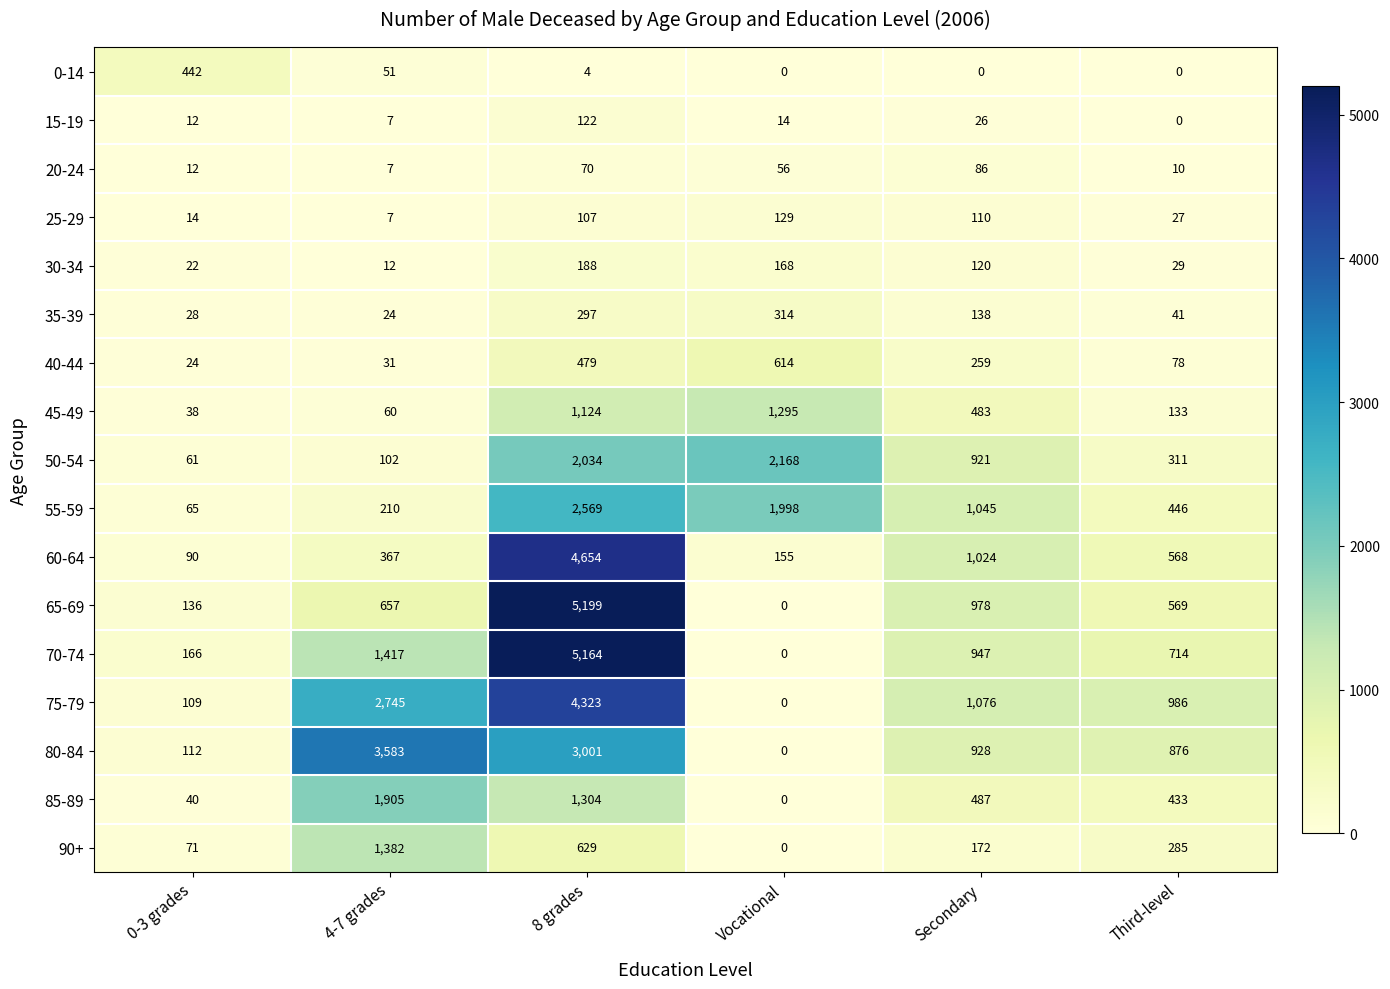

What is the sum of the 40-44 values at Third-level and 0-3 grades?

102